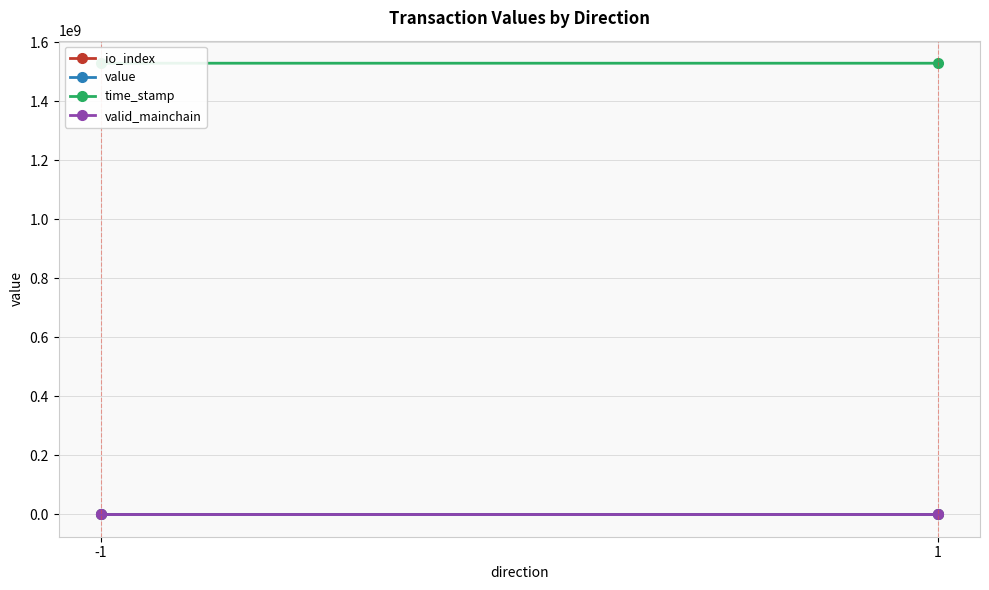

Which series changed the most between -1 and 1?

time_stamp